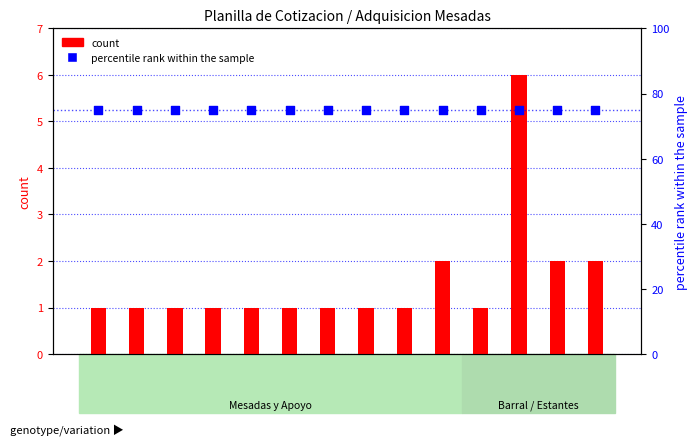

Which series reaches the minimum Y coordinate?

count